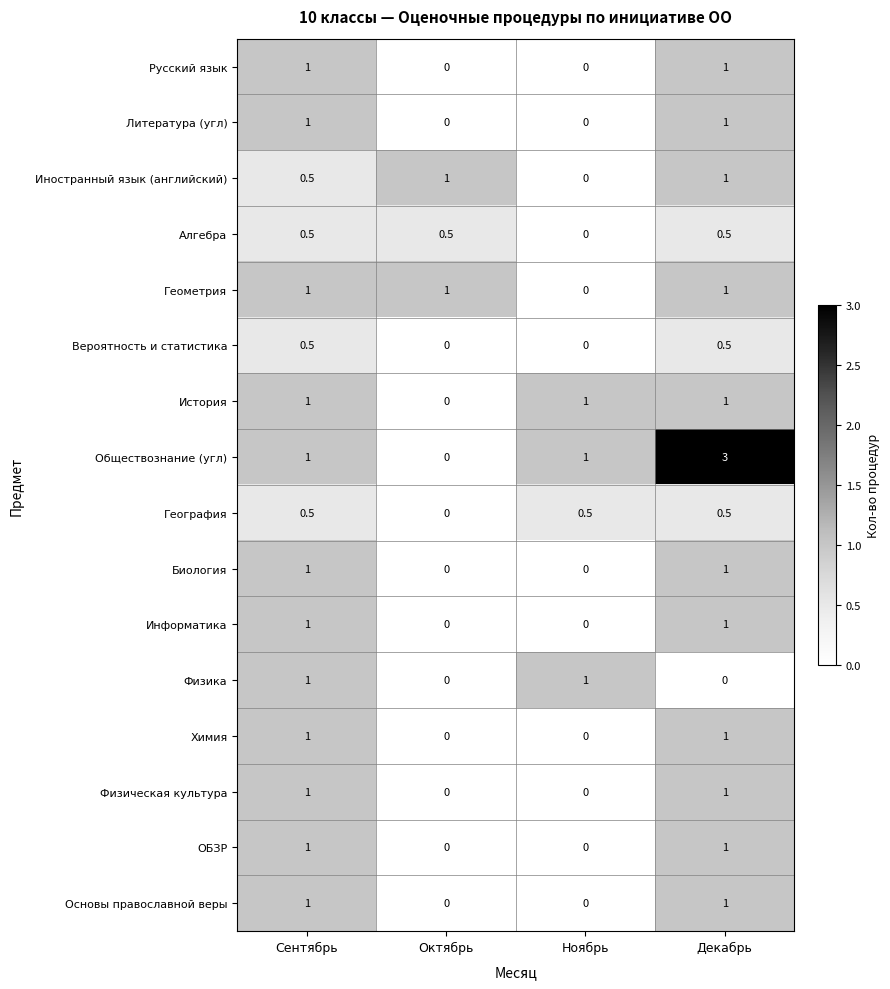

At which category is the sum across all series the highest?

Декабрь